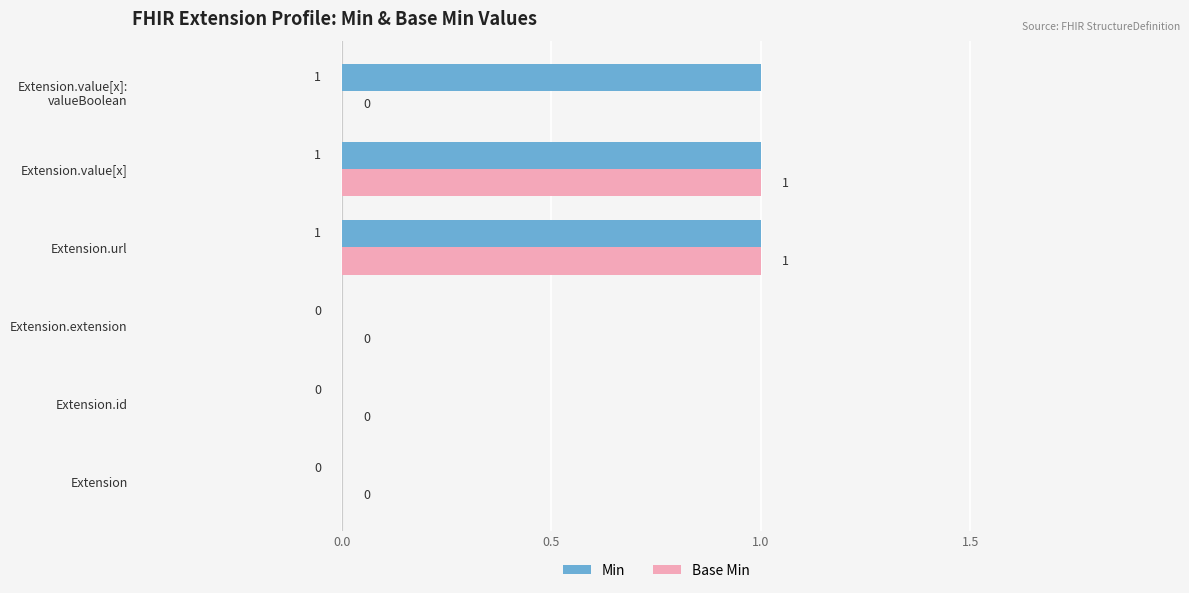

The Min series shows 1 at Extension. True or false?

False